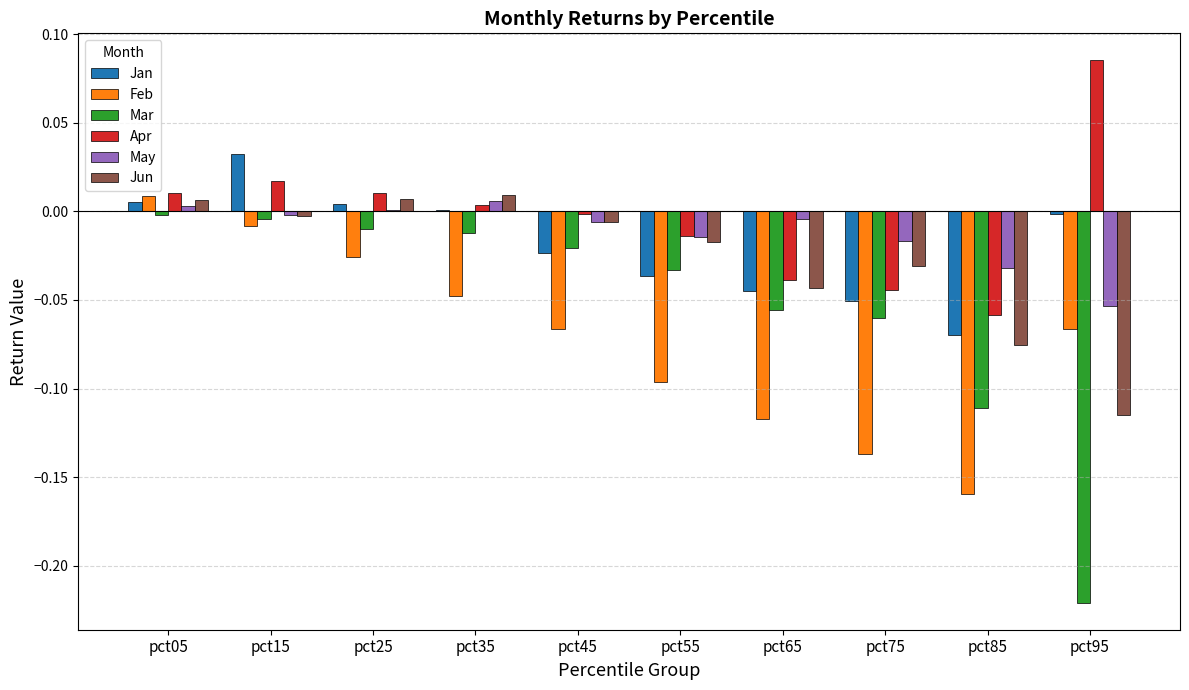

Are the bars grouped side by side (vs. stacked)?

Yes